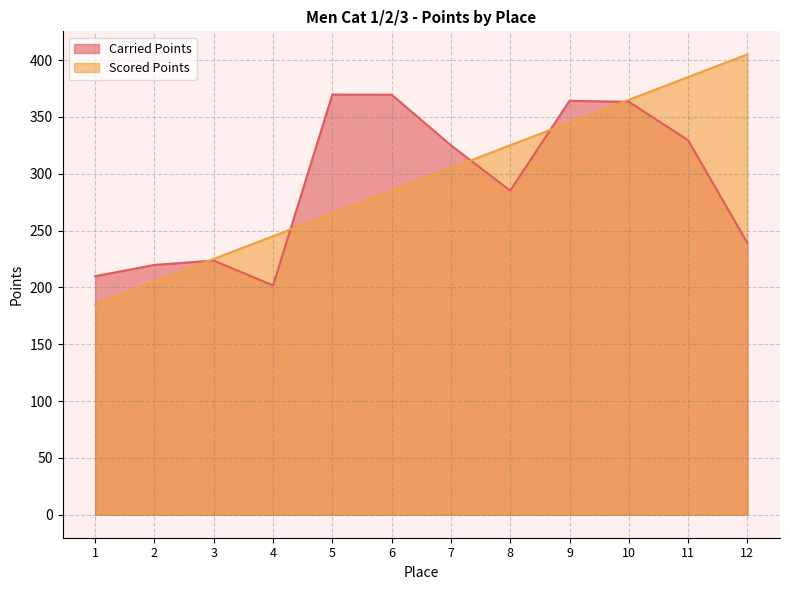

The Carried Points series shows 285.1 at 8. True or false?

True